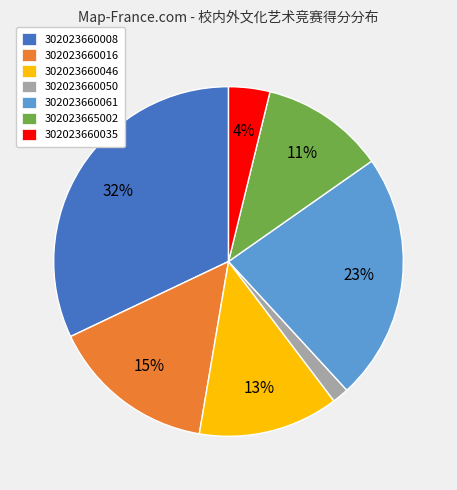

To the nearest percent, what is the difference between the 302023660035 and 302023660050 slice percentages?

2%